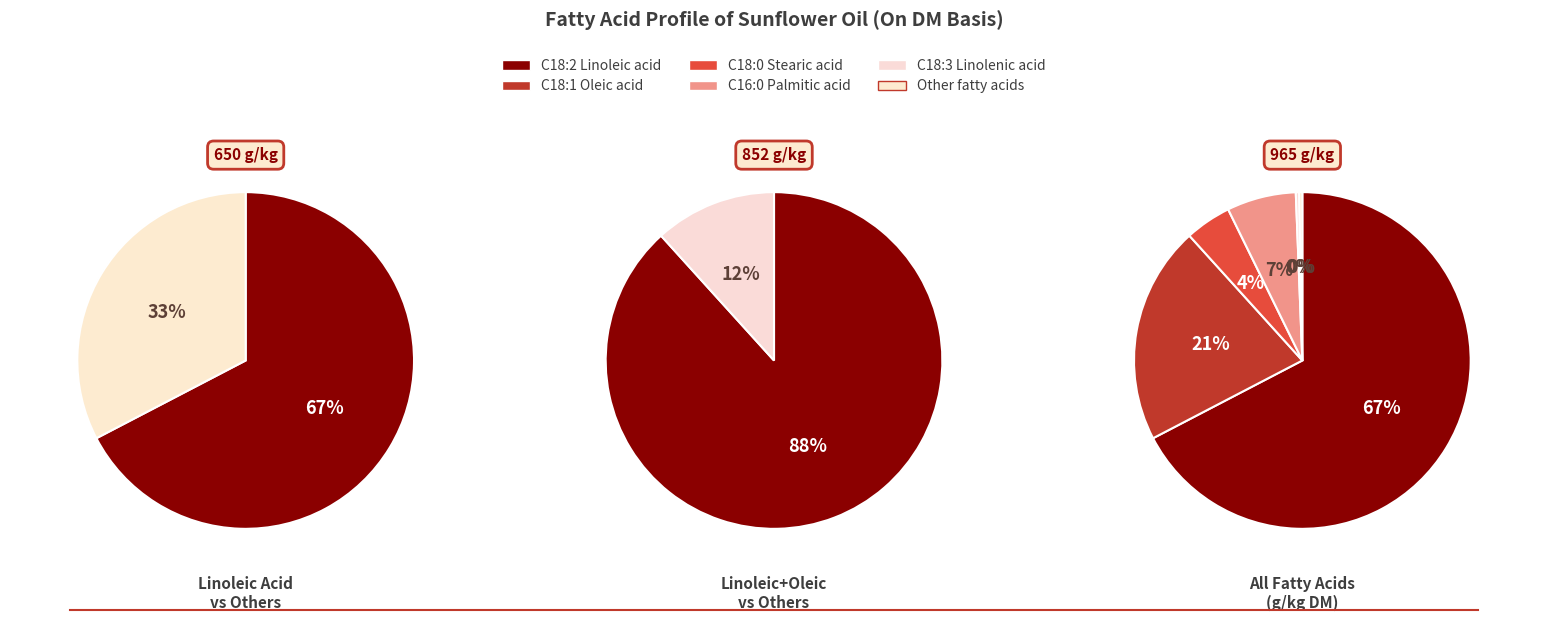

What is the ratio of the value at Other fatty acids to the value at C18:0 stearic acid?

0.1